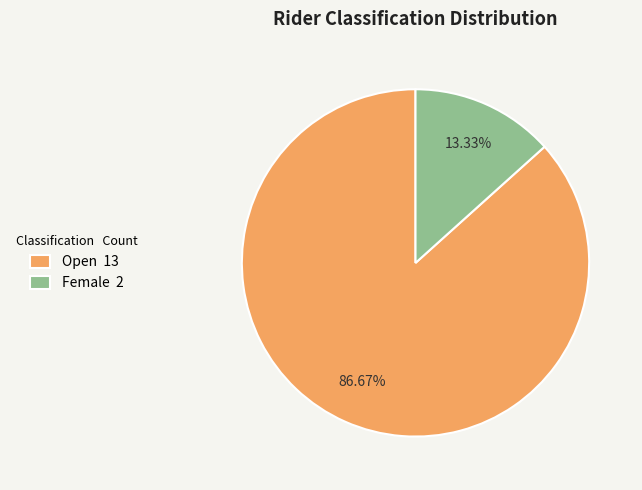

Which category has the smallest portion of the pie?

Female